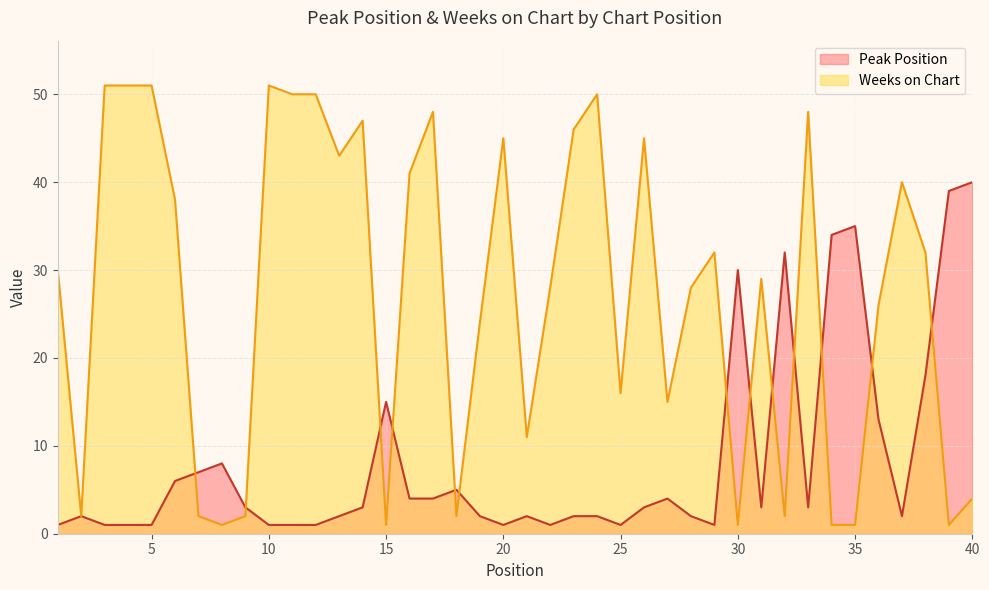

The Weeks on Chart series shows 41 at 16. True or false?

True